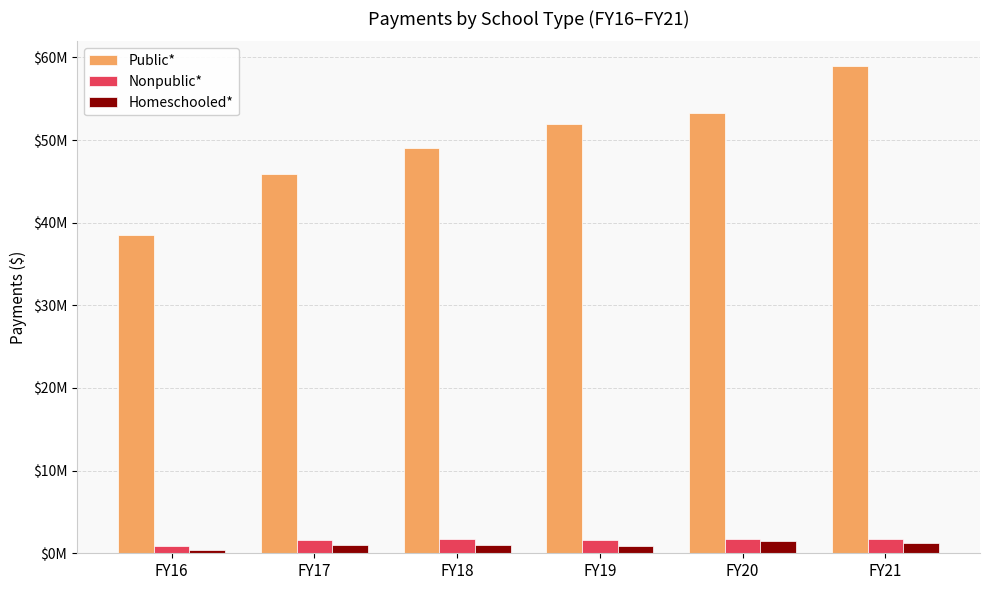

Does the chart contain any negative values?

No